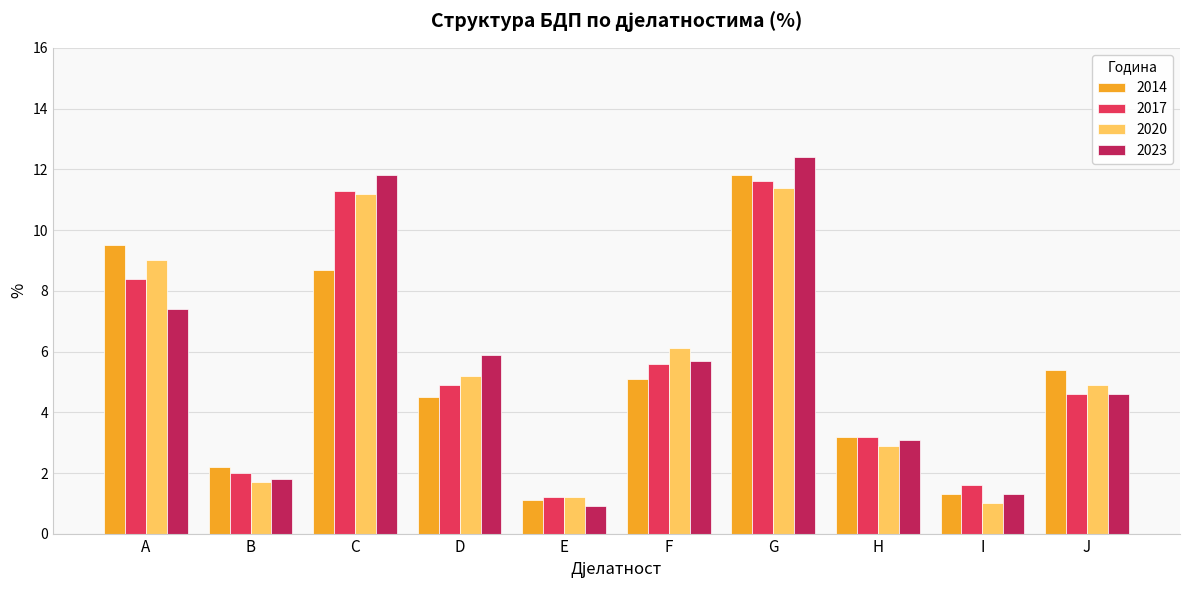

At how many categories does at least one series exceed 4?

6